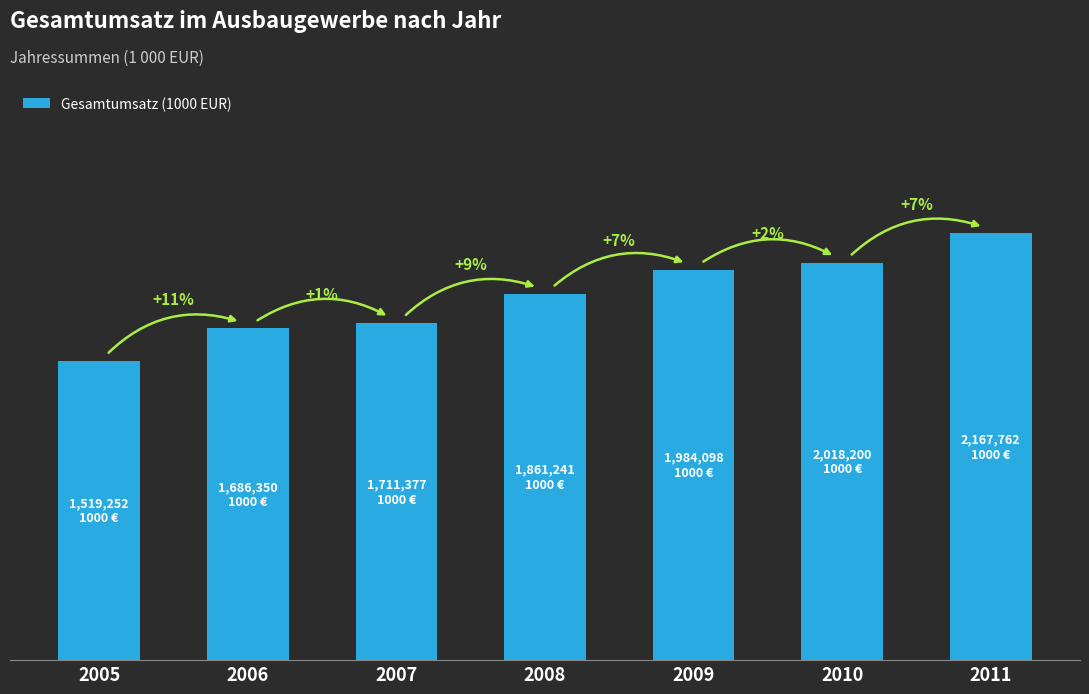

Does the chart contain any negative values?

No